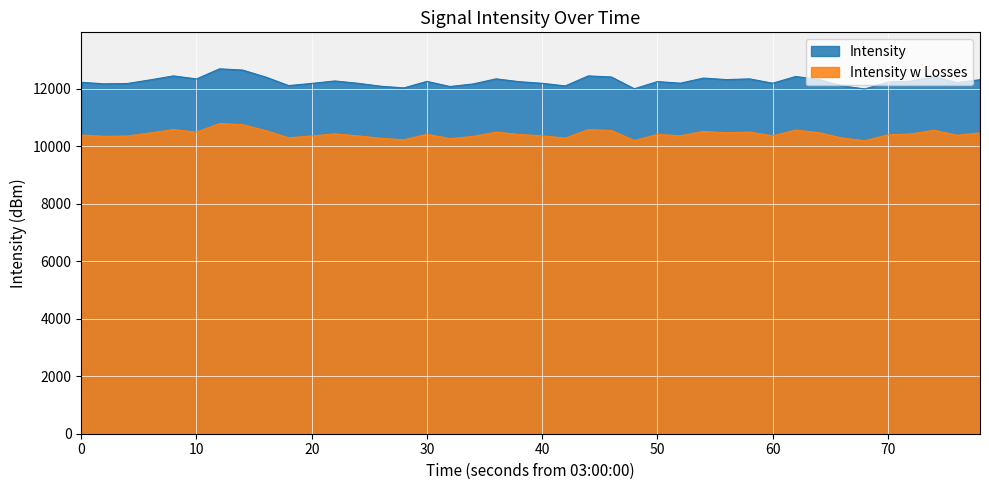

Count the number of data series in this chart.

2